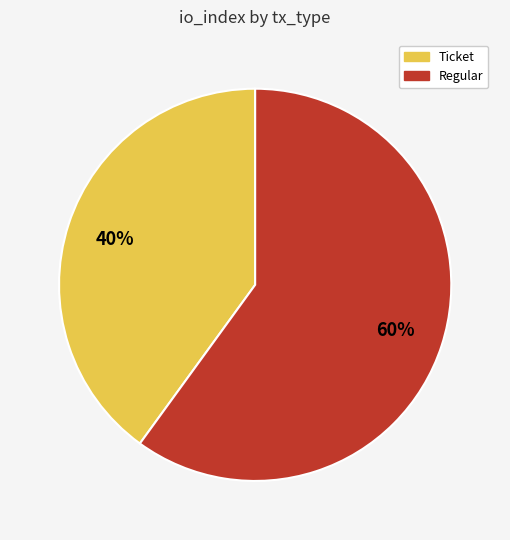

Count the number of slices in the pie.

2